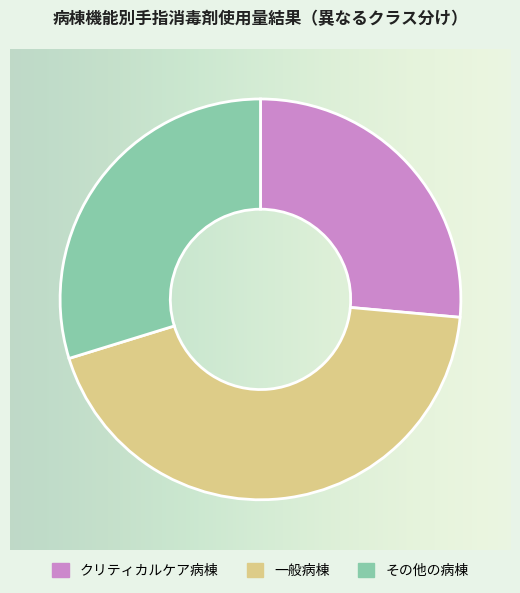

True or false: クリティカルケア病棟 accounts for 26% of the total.

True